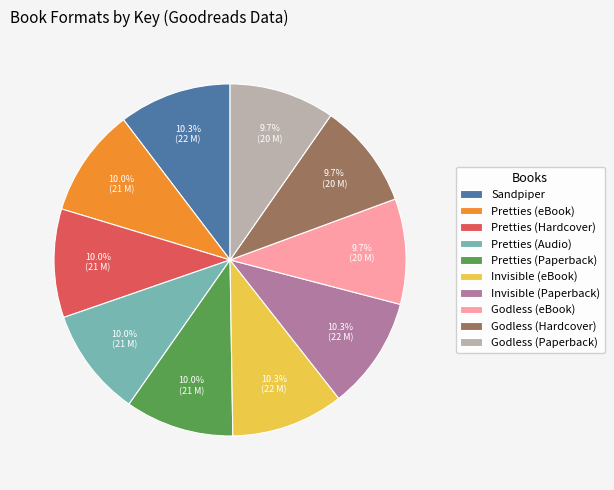

What is the total percentage of Pretties (Hardcover) and Pretties (Paperback)?

20.0%